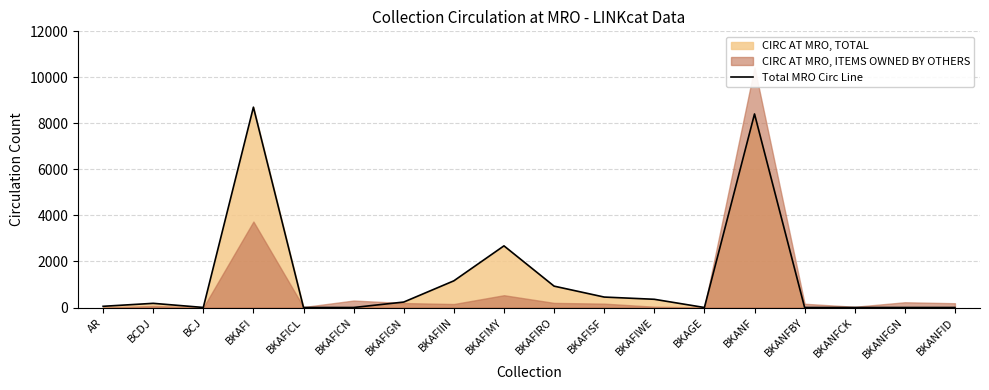

Reading left to right, transcribe all the data shown in this chart.

AR=52	BCDJ=181	BCJ=2	BKAFI=8709	BKAFICL=0	BKAFICN=0	BKAFIGN=237	BKAFIIN=1160	BKAFIMY=2680	BKAFIRO=929	BKAFISF=454	BKAFIWE=357	BKAGE=0	BKANF=8414	BKANFBY=0	BKANFCK=0	BKANFGN=0	BKANFID=0